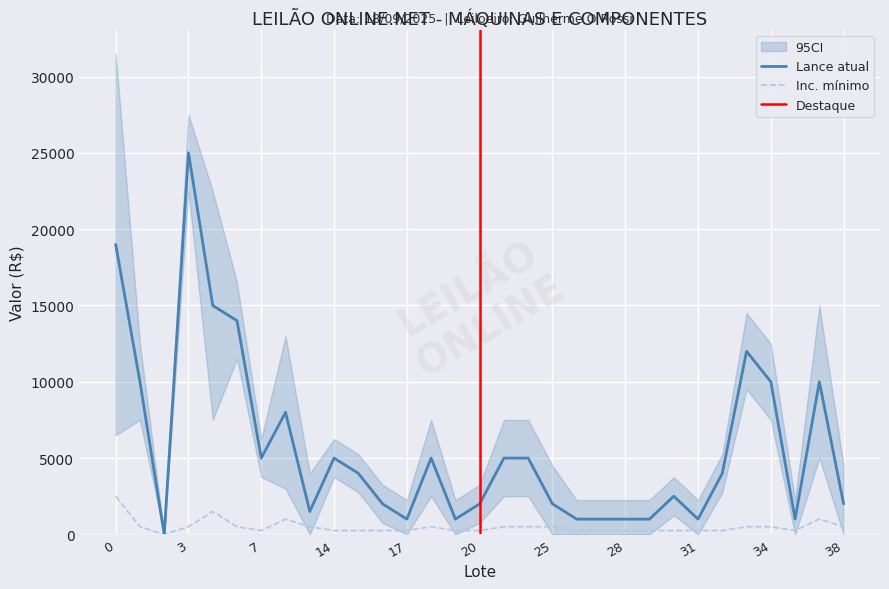

True or false: Lance atual and Inc. minimo cross at least once.

False